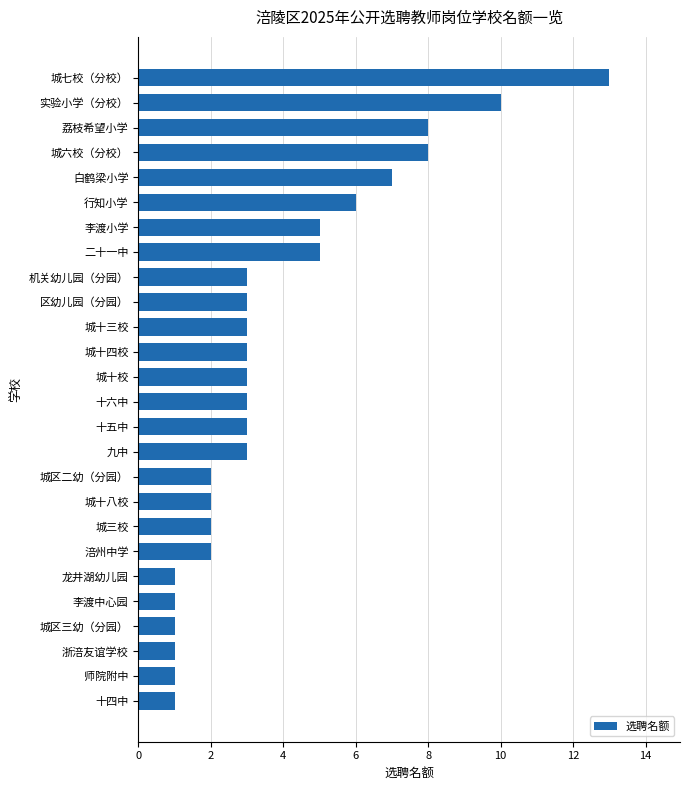

Between 城三校 and 白鹤梁小学, which is larger?

白鹤梁小学